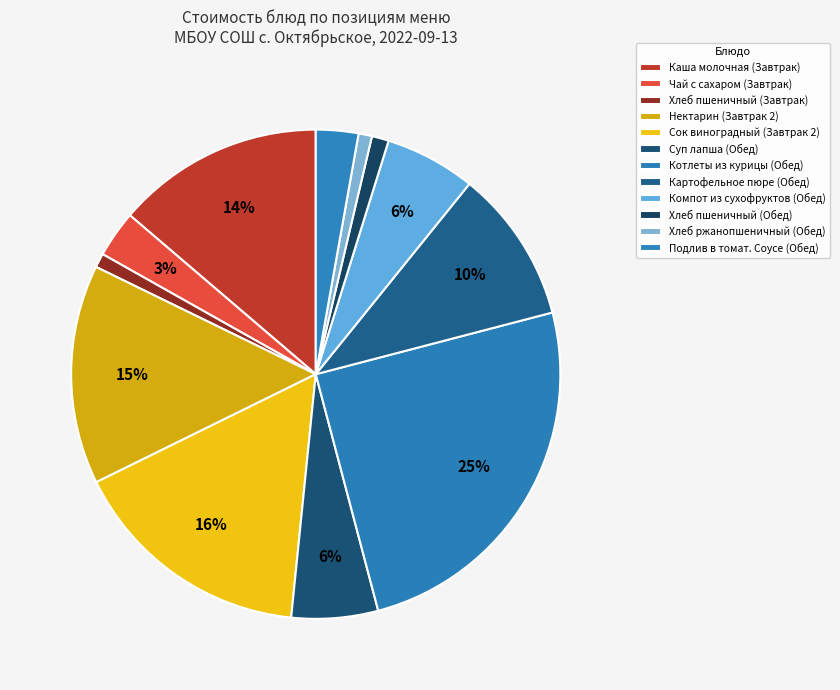

What percentage is the Суп лапша (Обед) slice, to the nearest percent?

6%